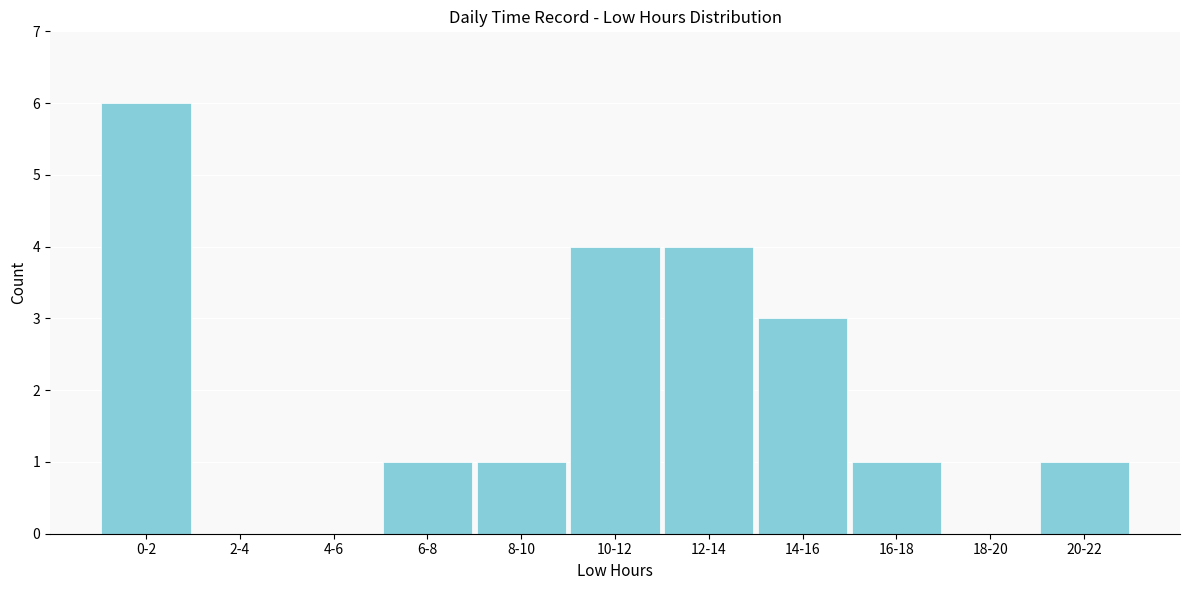

Reading right to left, what are all the values shown in this chart?

20-22=1	18-20=0	16-18=1	14-16=3	12-14=4	10-12=4	8-10=1	6-8=1	4-6=0	2-4=0	0-2=6